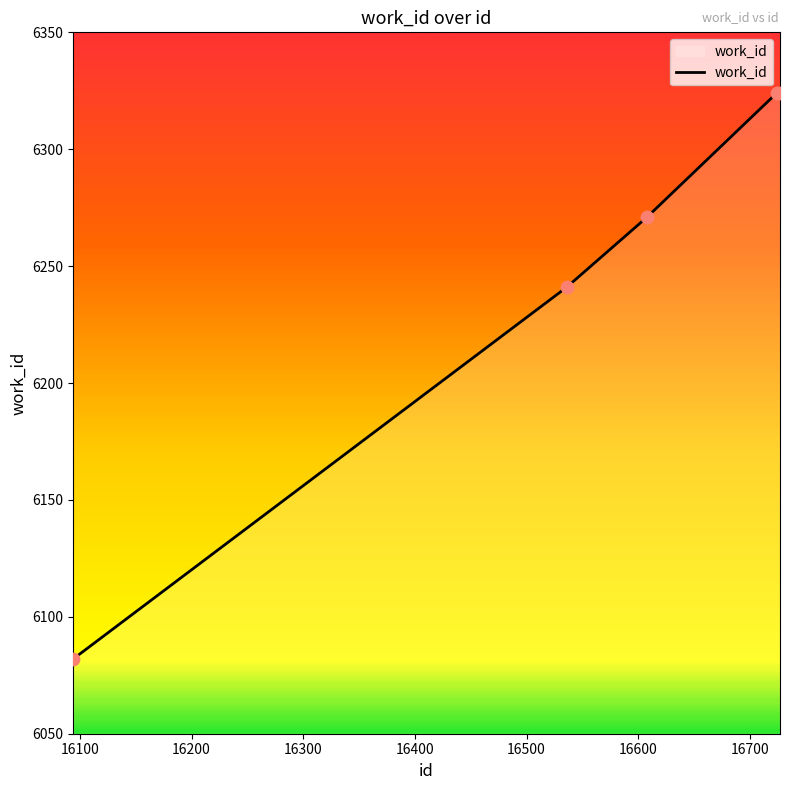

True or false: there are more than 1 points higher than both neighbors.

False